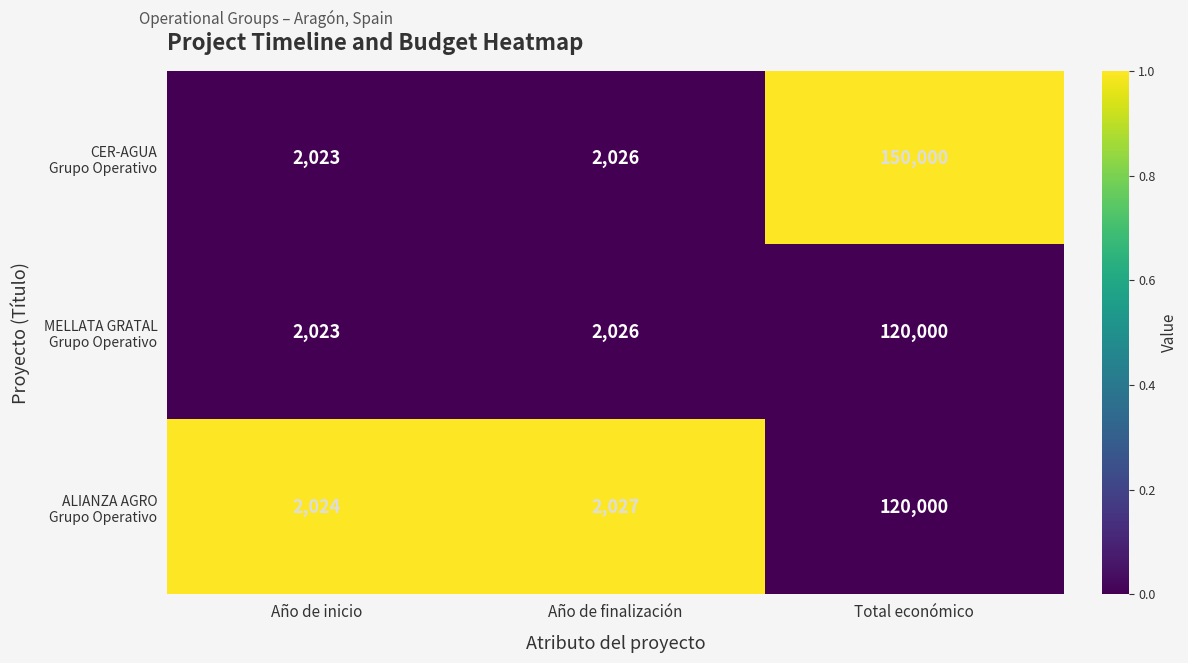

At which category is the sum across all series the highest?

Total económico